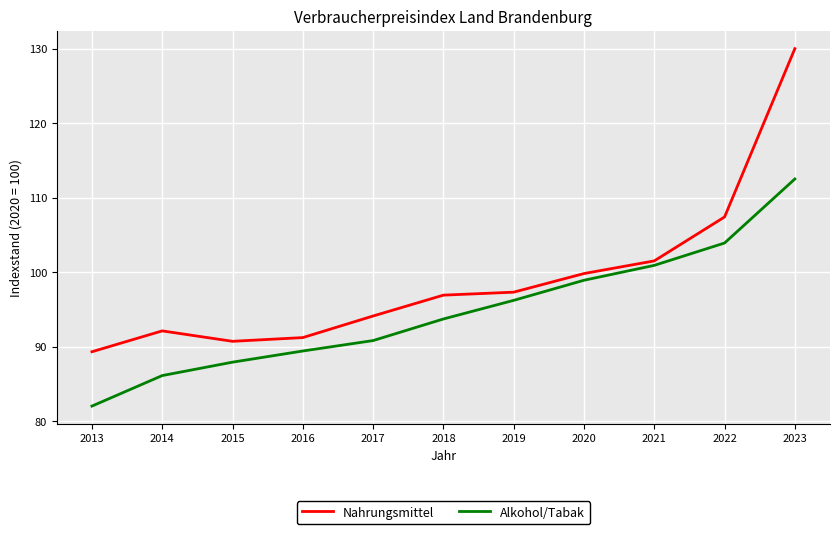

True or false: Nahrungsmittel has more than 0 points higher than both neighbors.

True